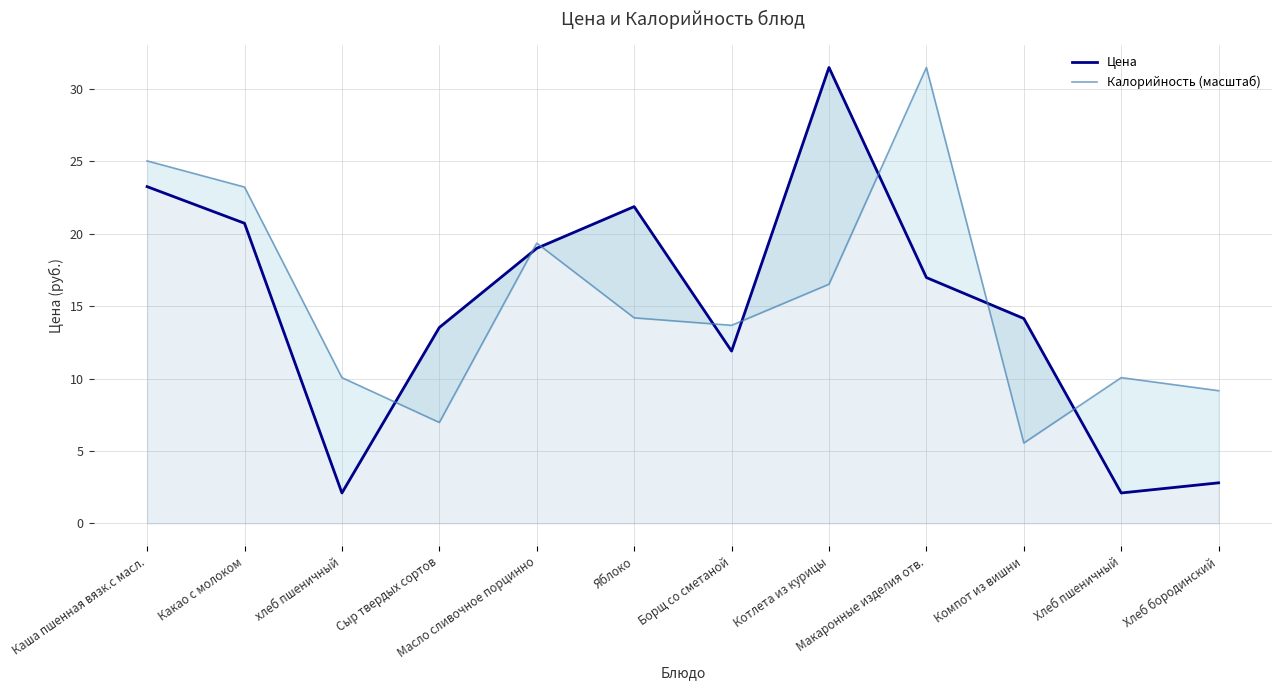

Which series changed the most between Каша пшенная вязк.с масл. and Яблоко?

Калорийность (масштаб)